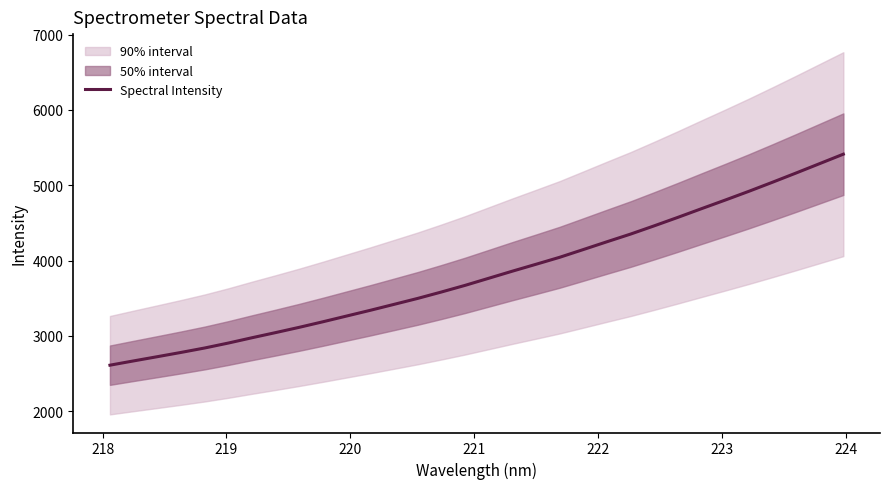

Reading right to left, list all the values displayed in this chart.

5413.1	5288.1	5163.2	5040.4	4920.1	4803.8	4689.9	4574.7	4462.3	4352.8	4250.8	4147.3	4044.6	3951.9	3860.4	3766.1	3671.9	3583.8	3499.0	3419.9	3341.3	3265.3	3189.2	3115.5	3045.3	2976.9	2906.4	2840.8	2781.8	2725.2	2669.4	2612.5